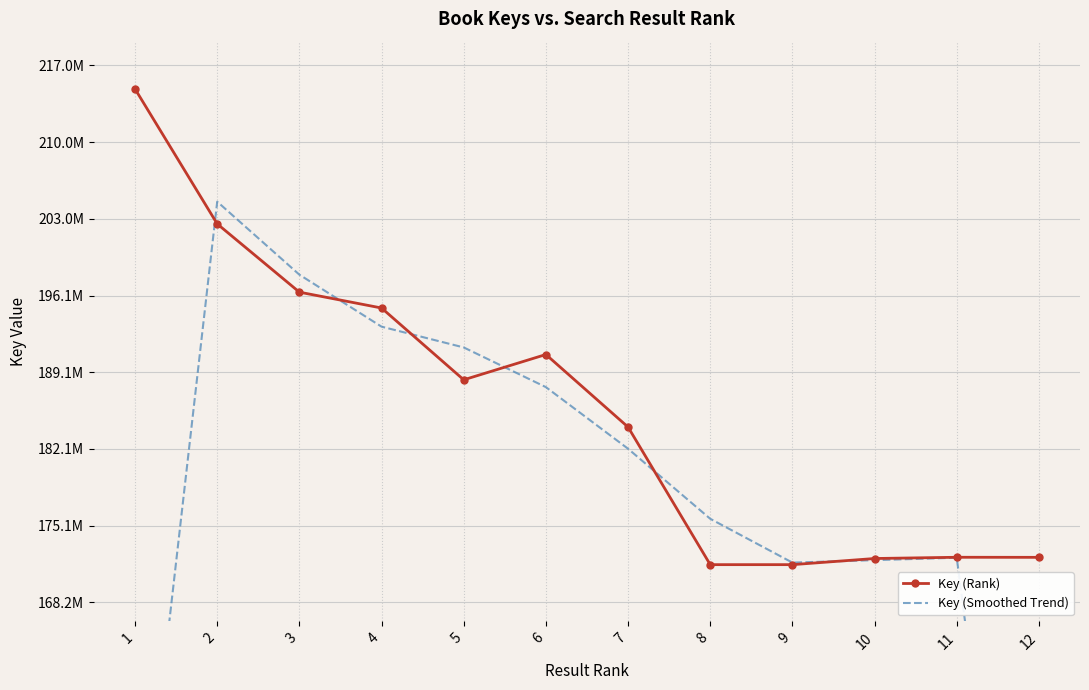

What is the total value across all series at 7?

366243103.3